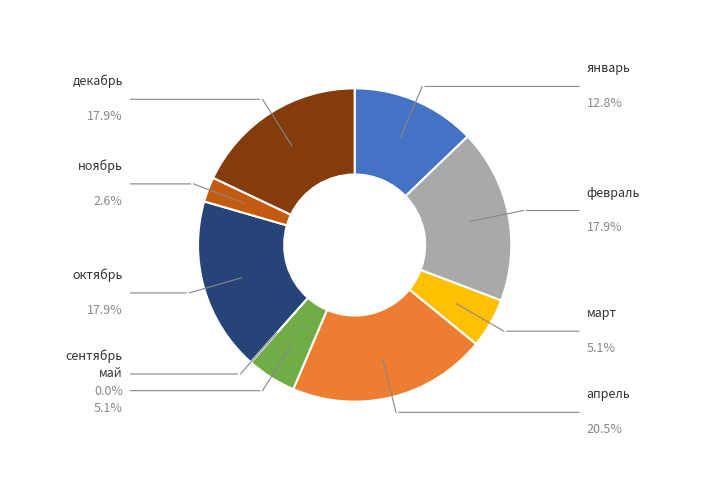

Is апрель the majority of the pie?

No